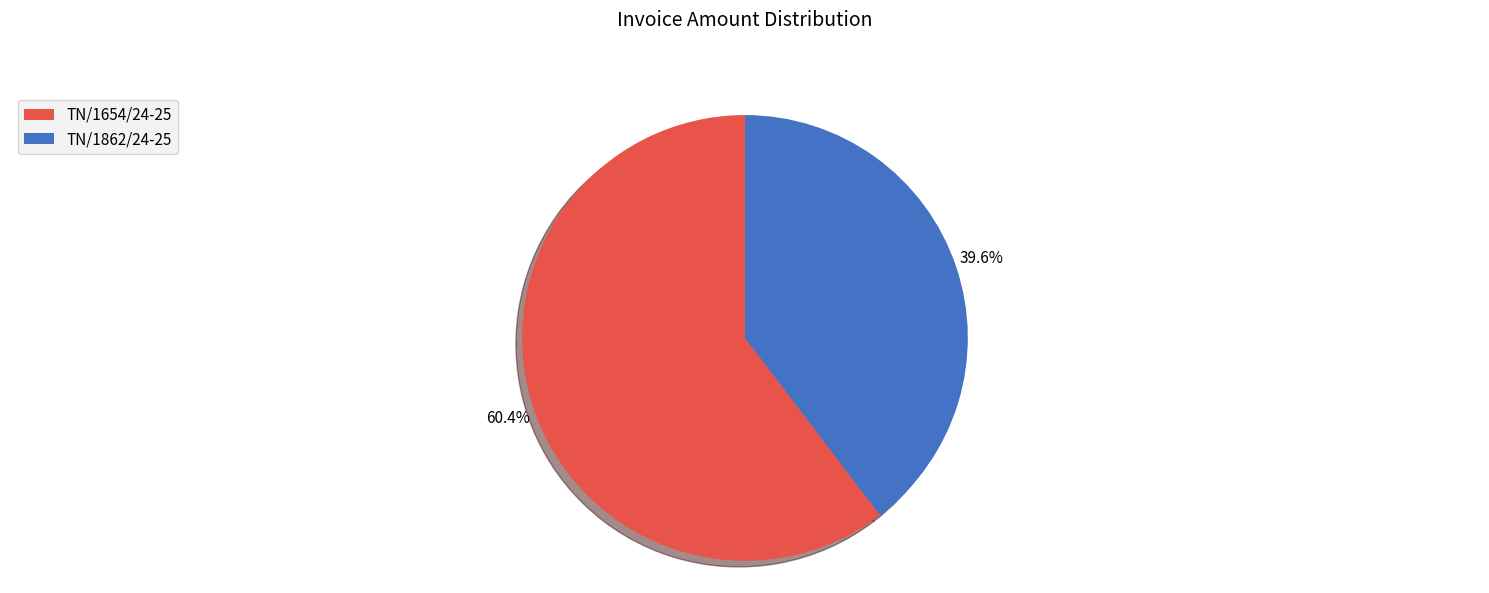

To the nearest percent, what percentage of the pie is TN/1654/24-25?

60%